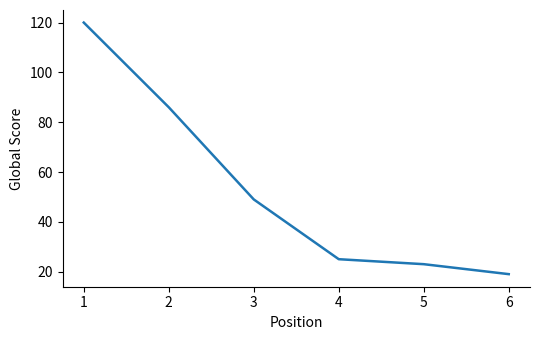

True or false: the data shows 33 at 5.

False